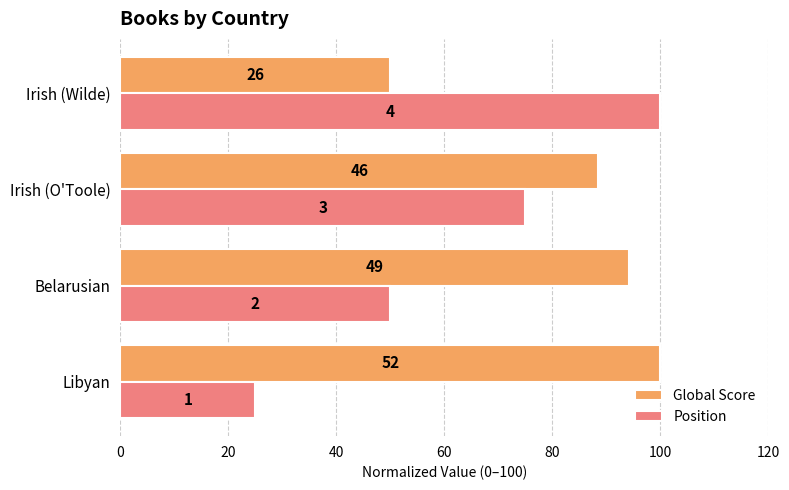

Which series has the widest spread of values?

Position